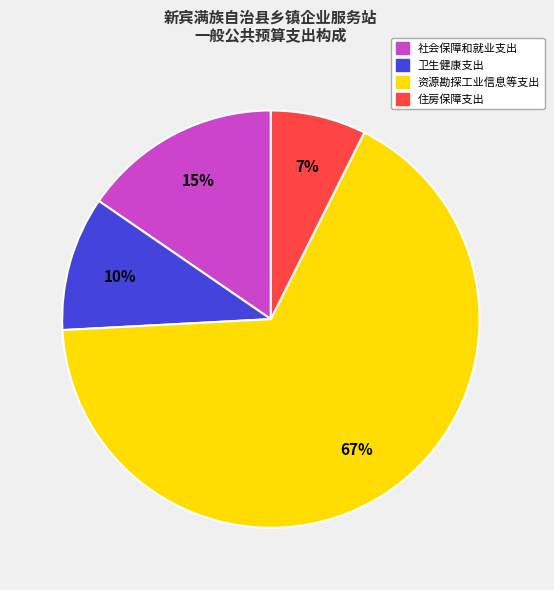

Rank the categories by value from highest to lowest.

资源勘探工业信息等支出, 社会保障和就业支出, 卫生健康支出, 住房保障支出